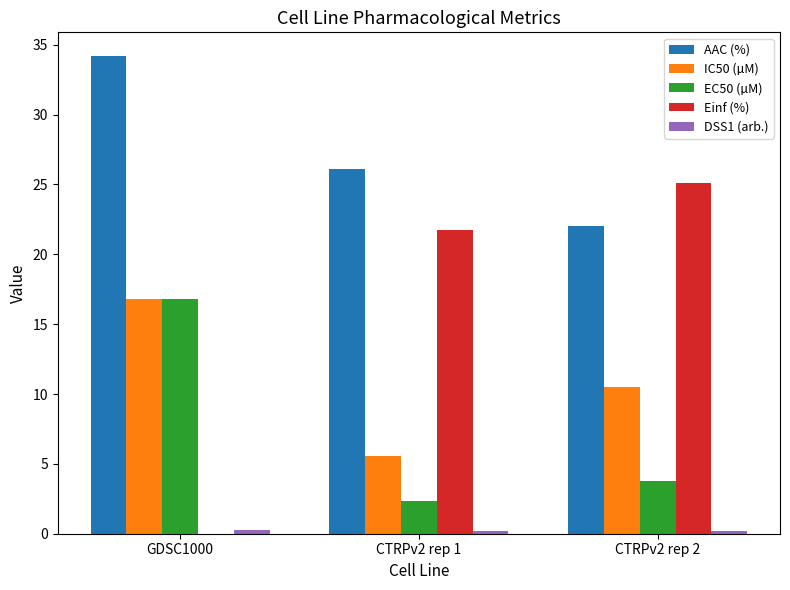

What is the sum of all EC50 (µM) values?

22.9